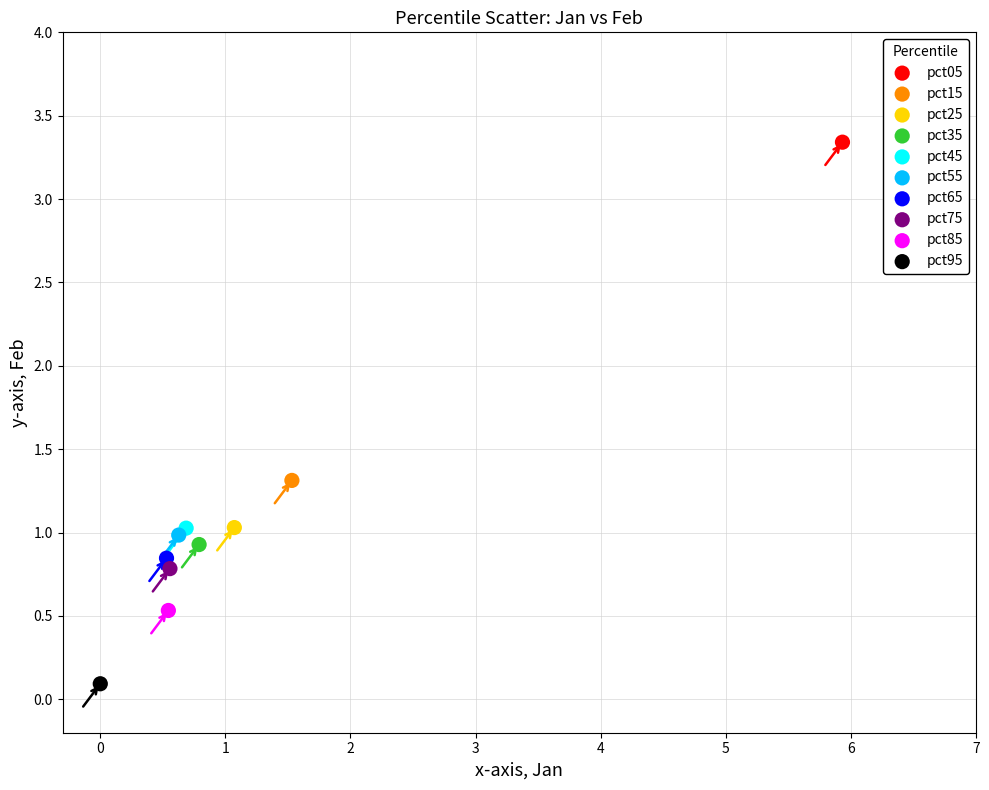

Which series reaches the maximum Y coordinate?

pct05